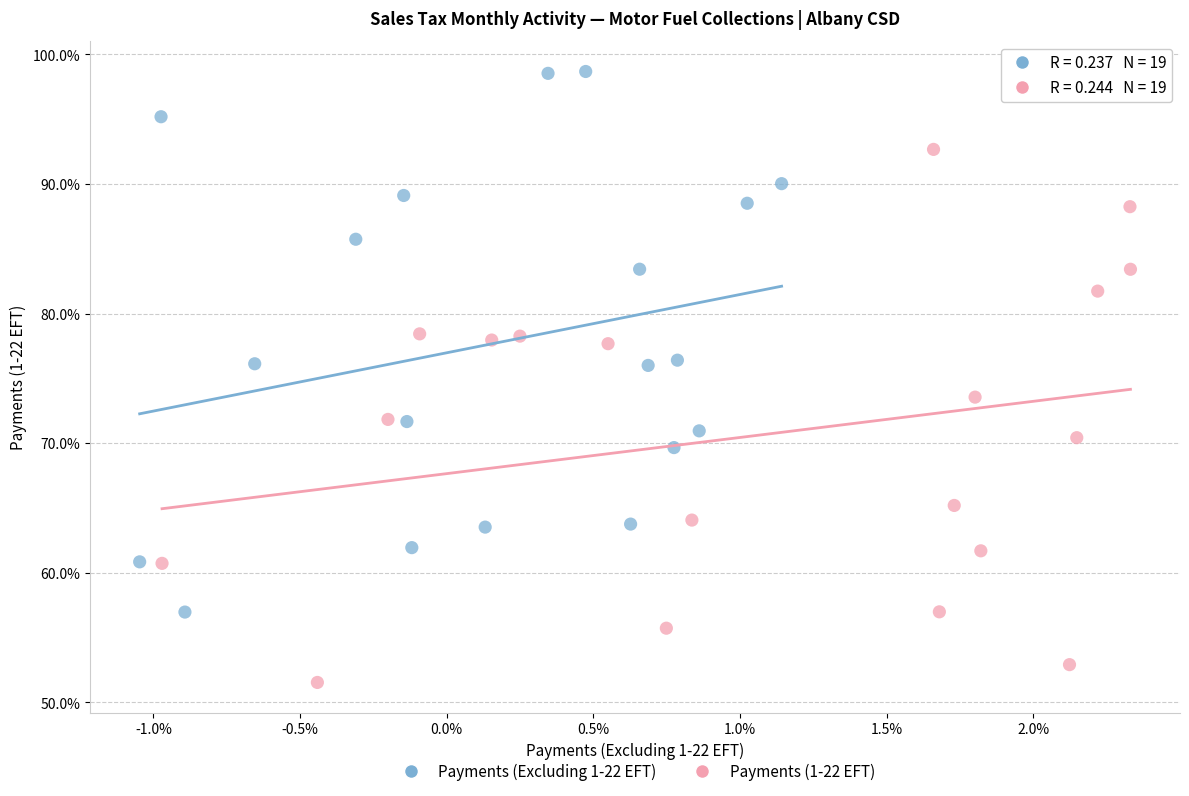

Which series has the largest Y range (max minus min)?

Payments (Excluding 1-22 EFT)